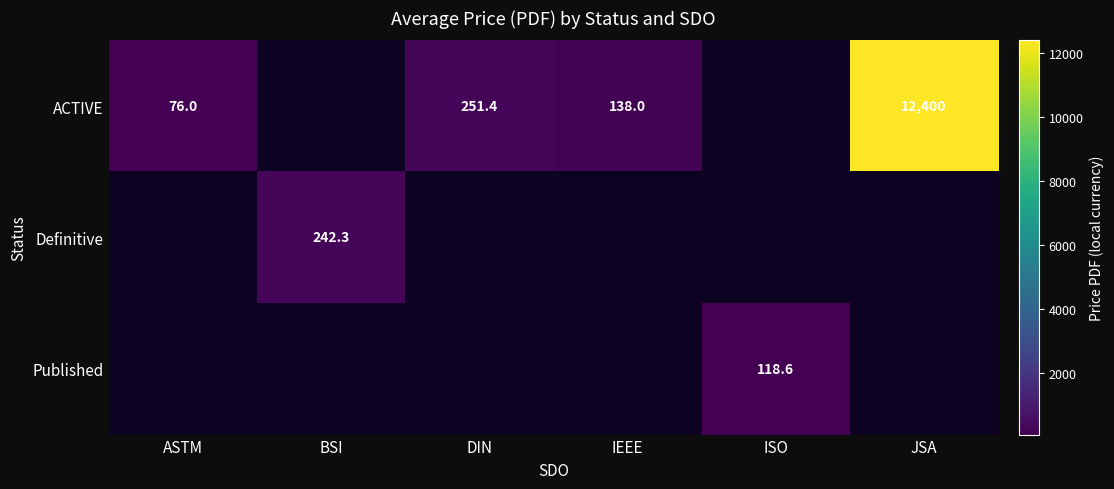

What is the sum of the ACTIVE values at JSA and ASTM?

12476.0